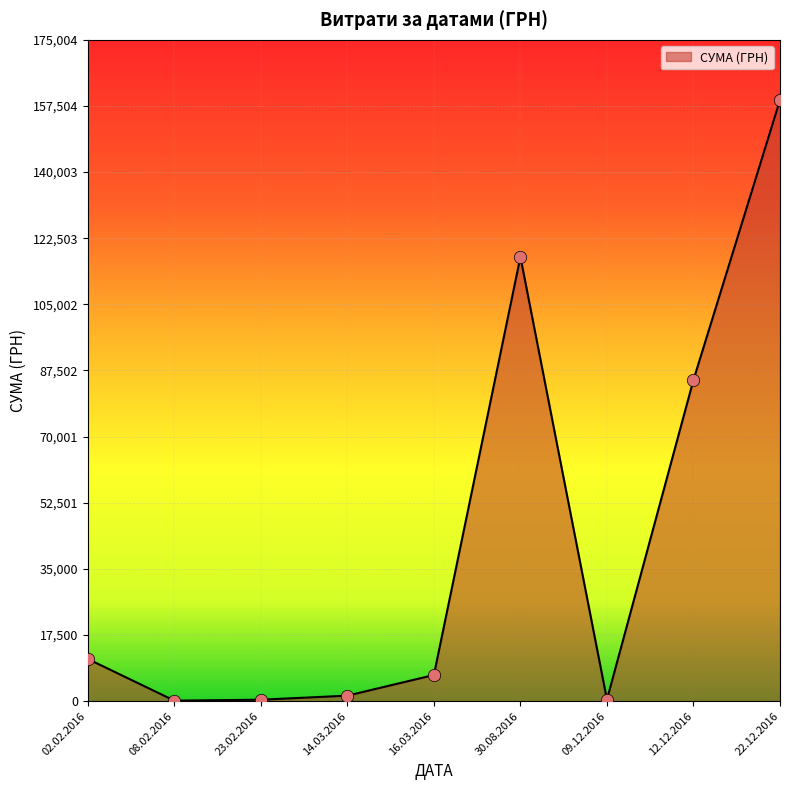

What is the change in value from 02.02.2016 to 16.03.2016?

-4251.9